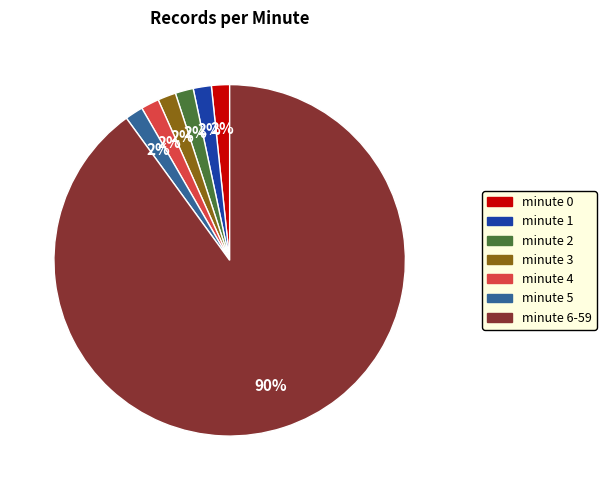

To the nearest percent, what portion does minute 1 represent?

2%